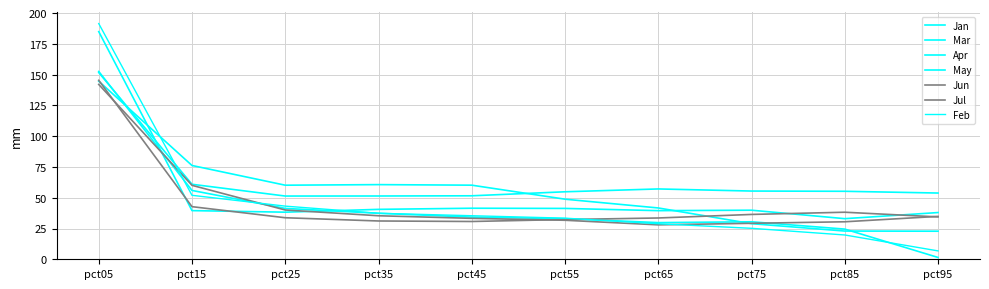

Which category has the highest value across all series?

pct05